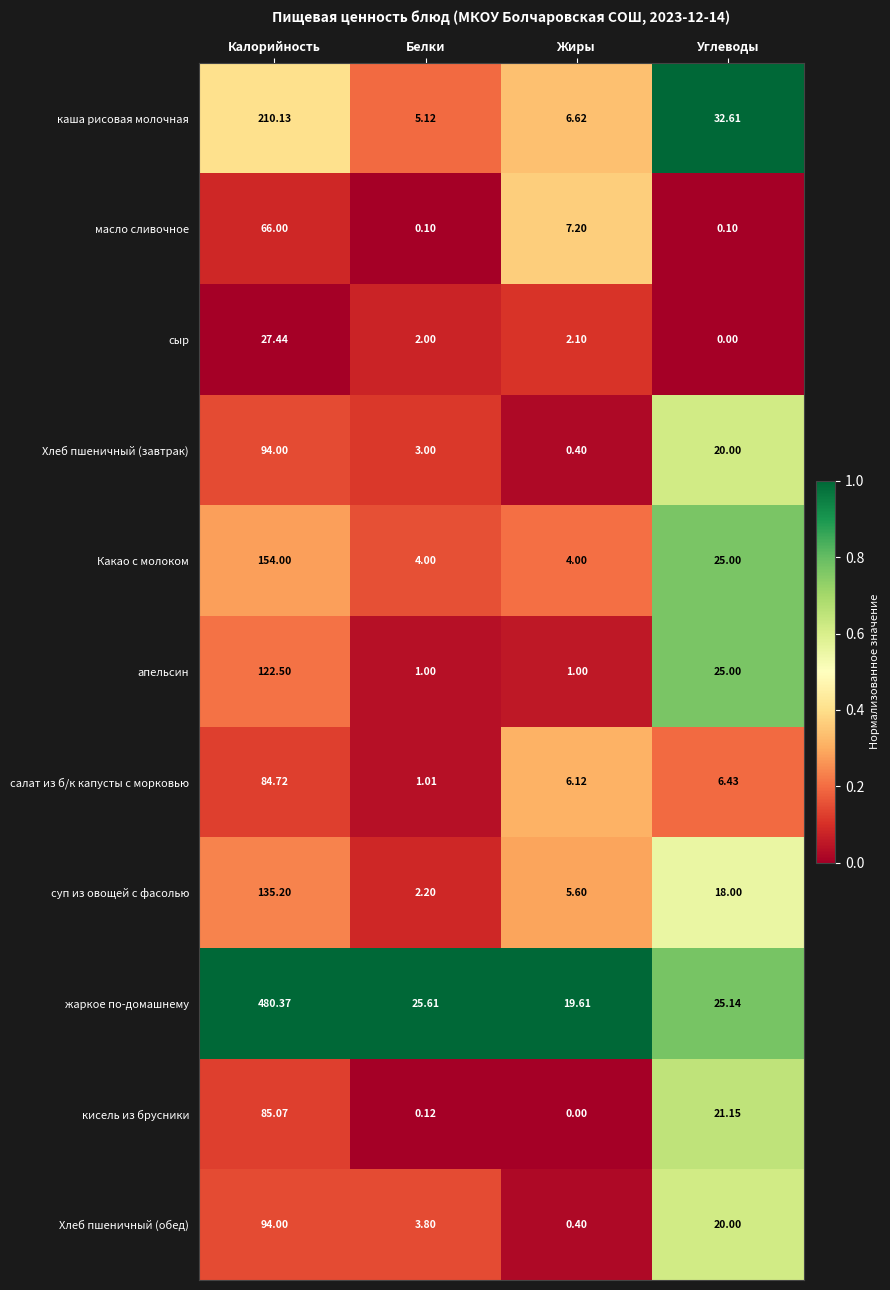

Which series changed the most between Жиры and Углеводы?

каша рисовая молочная